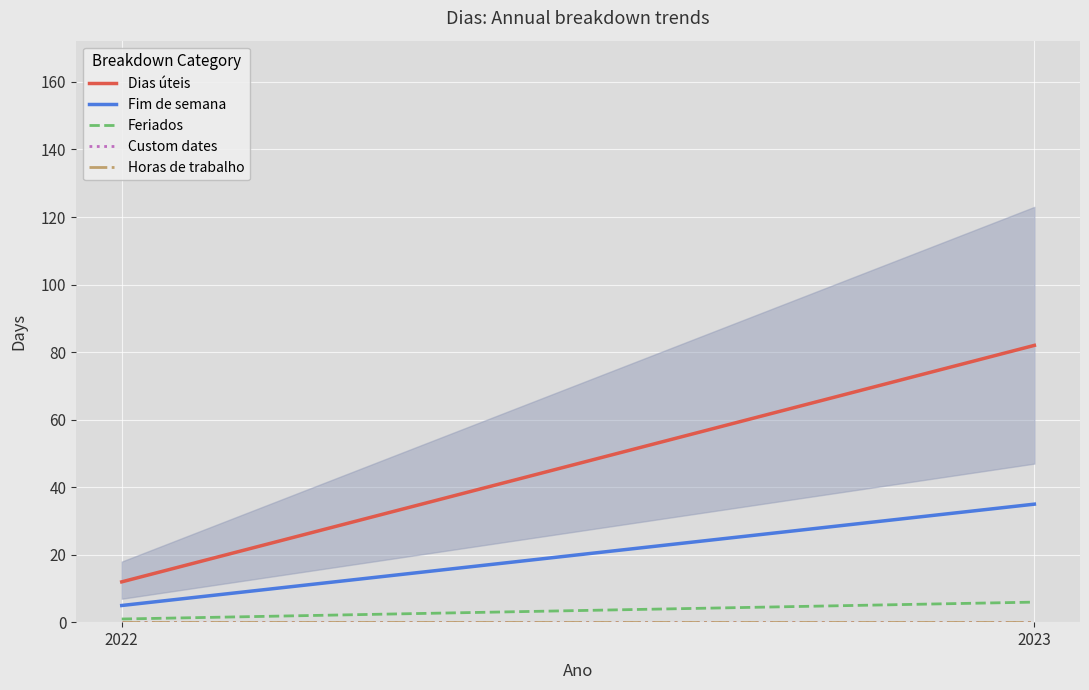

Between 2023 and 2022, which is larger?

2023